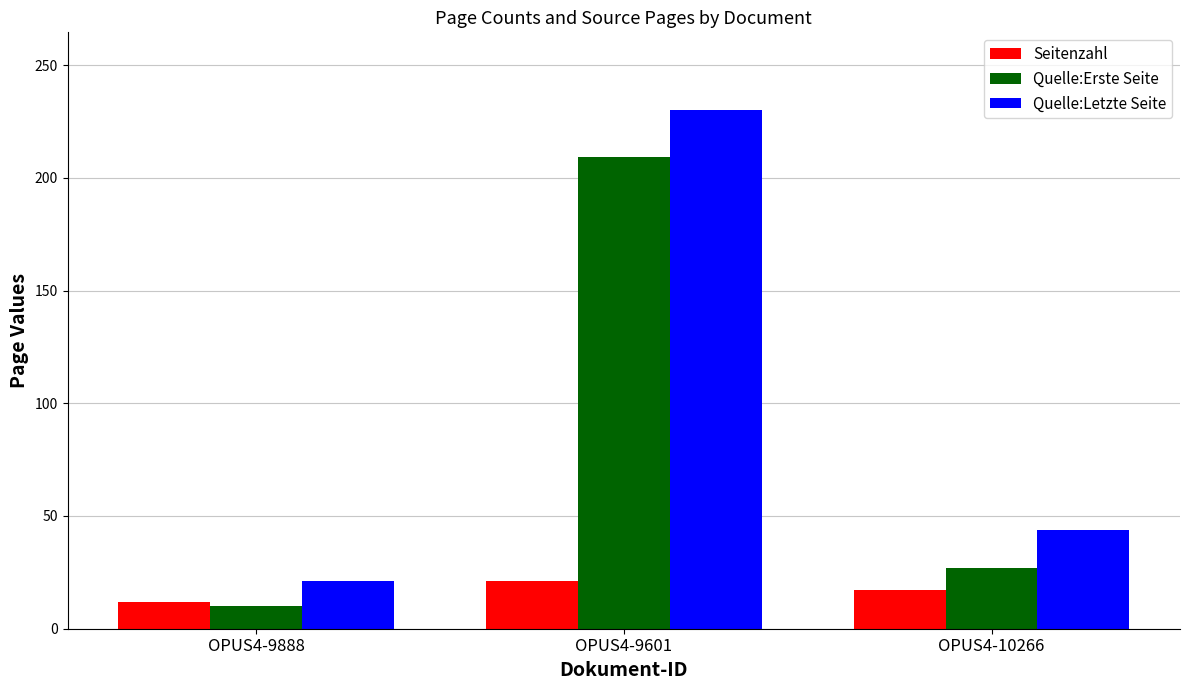

Where is Quelle:Erste Seite nearest to the value 109?

OPUS4-10266